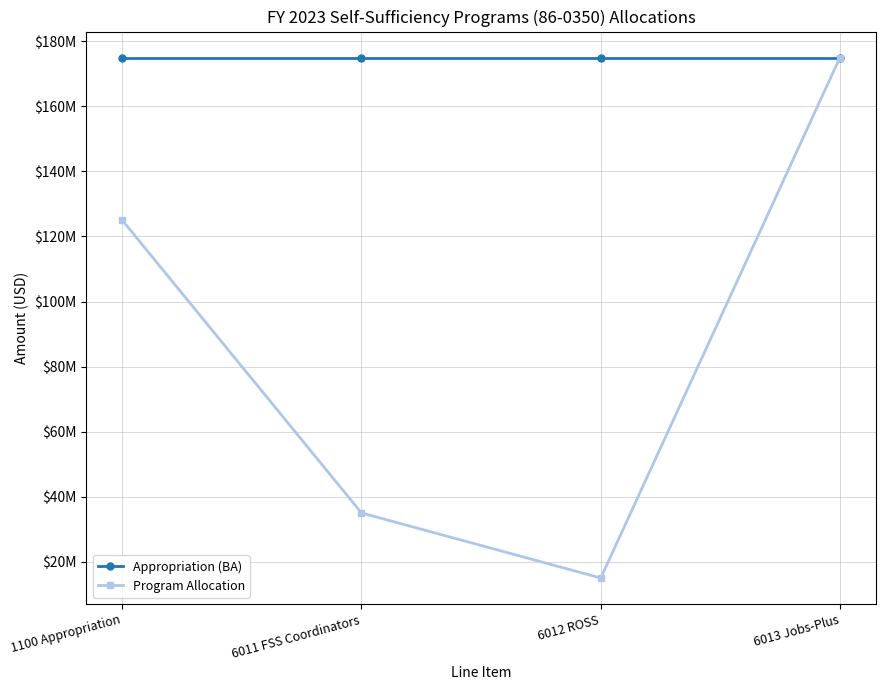

What are all the series names shown in the legend?

Appropriation (BA), Program Allocation